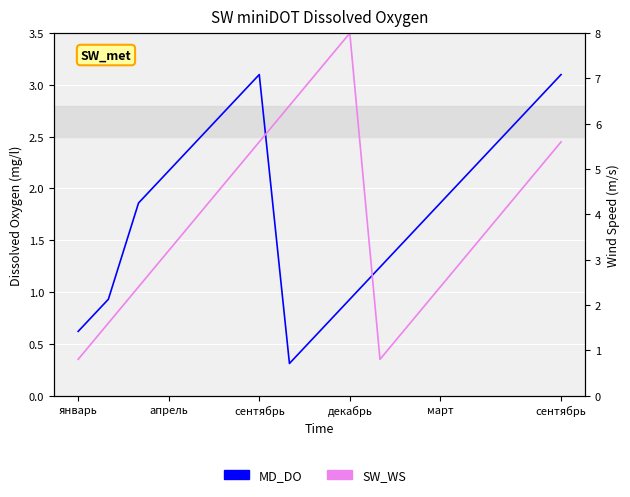

List the series in order of their overall mean, highest first.

SW_WS, MD_DO